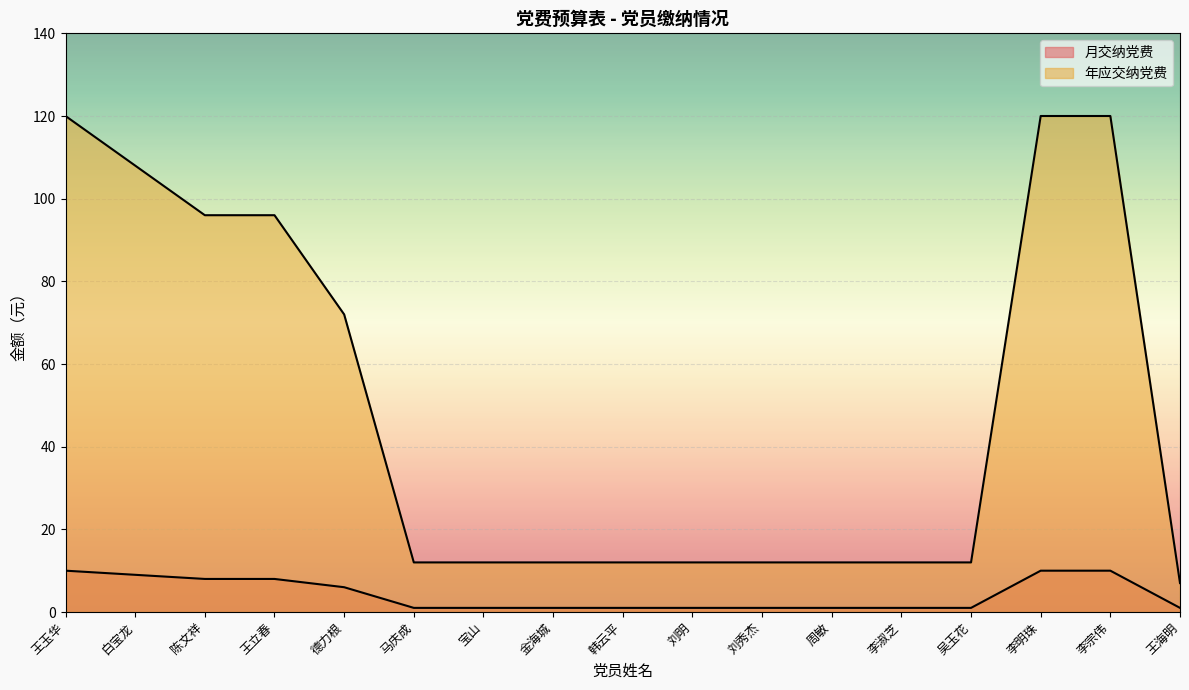

Rank the series at 李宗伟 from highest to lowest value.

年应交纳党费, 月交纳党费